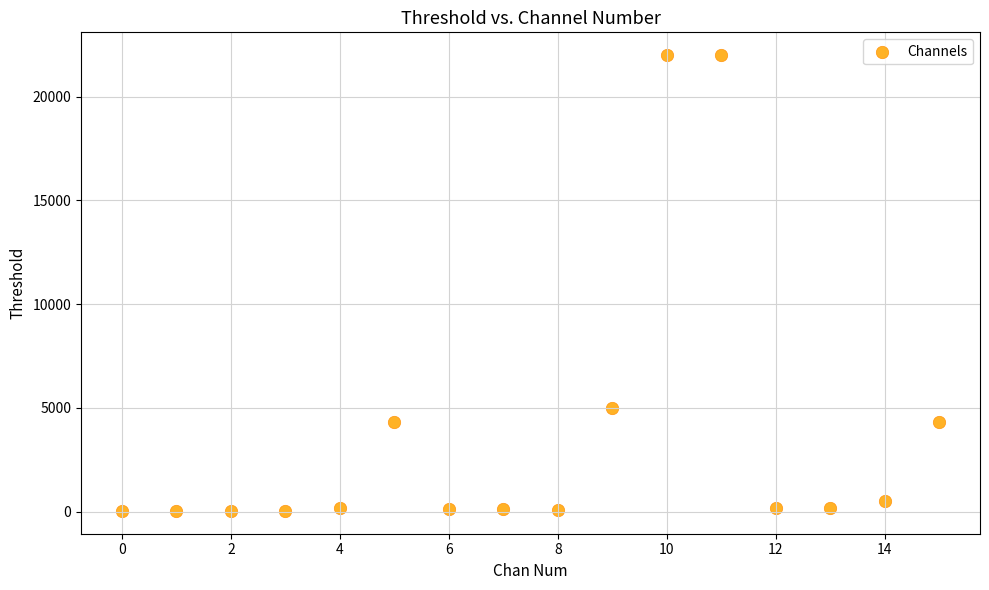

What Y value in the scatter plot is closest to 11016?

5000